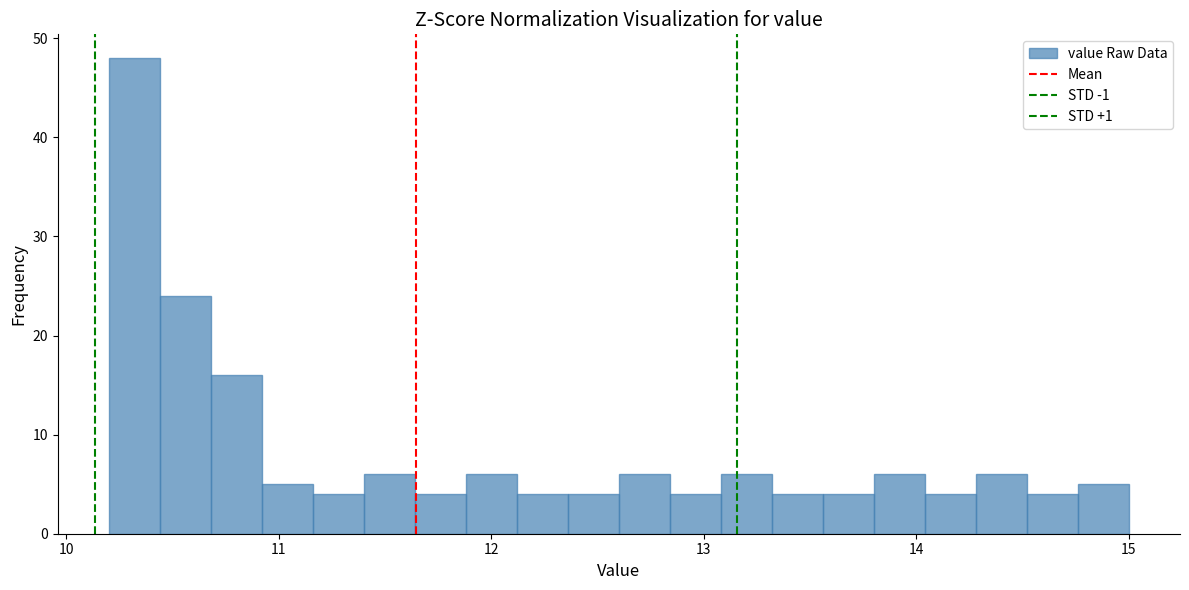

Around what value on the x-axis is the tallest bar? Give the approximate position of its centre, as read against the axis.

10.3